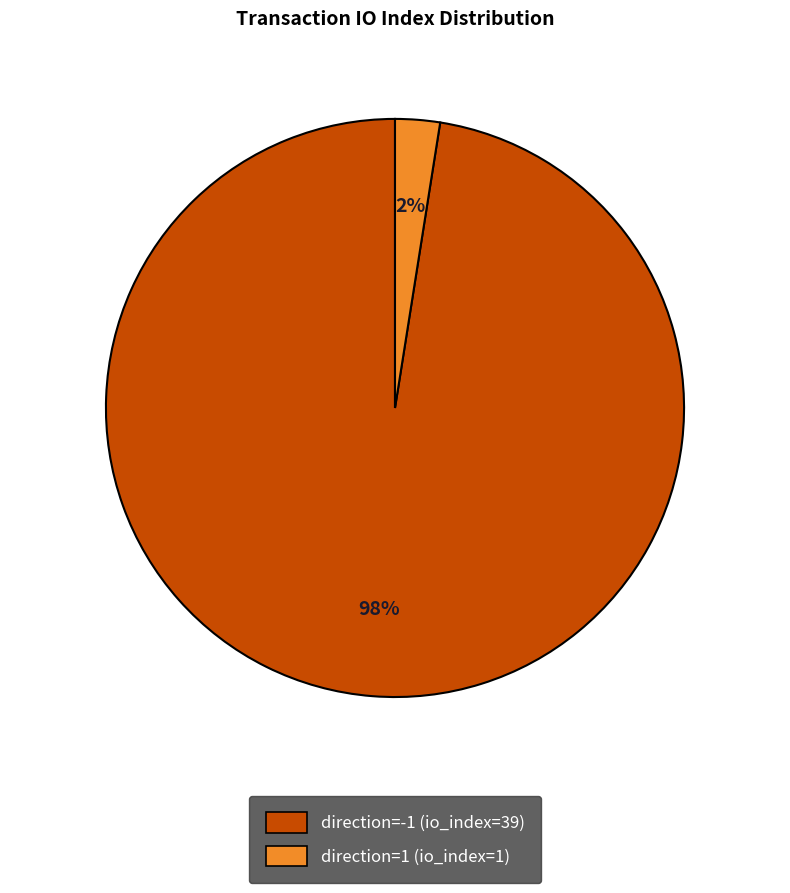

To the nearest percent, what is the combined percentage of direction=1 (io_index=1) and direction=-1 (io_index=39)?

100%